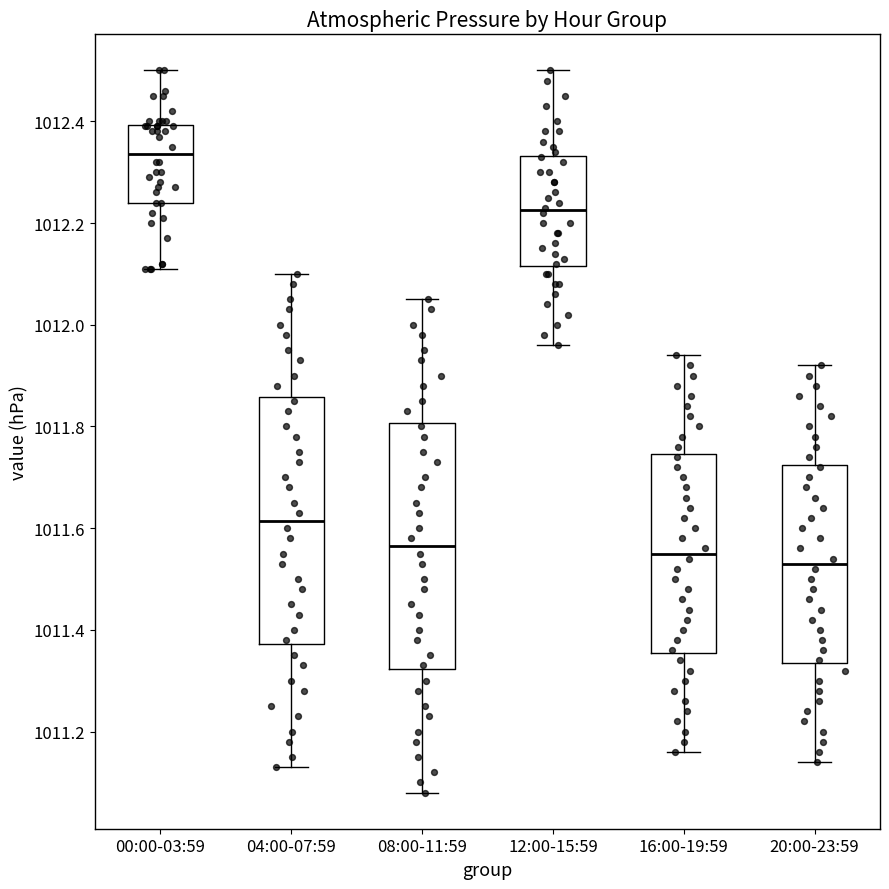

Reading left to right, read every box against the y-axis: the position of its median line, the range the box covers, and the ends of its whiskers. The values are not printed on the chart, so give them approximately, as read against the axis.

00:00-03:59: median 1012.34, box 1012.24 to 1012.40, whiskers 1012.12 to 1012.50
04:00-07:59: median 1011.62, box 1011.38 to 1011.86, whiskers 1011.14 to 1012.10
08:00-11:59: median 1011.56, box 1011.32 to 1011.80, whiskers 1011.08 to 1012.06
12:00-15:59: median 1012.22, box 1012.12 to 1012.34, whiskers 1011.96 to 1012.50
16:00-19:59: median 1011.56, box 1011.36 to 1011.74, whiskers 1011.16 to 1011.94
20:00-23:59: median 1011.54, box 1011.34 to 1011.72, whiskers 1011.14 to 1011.92